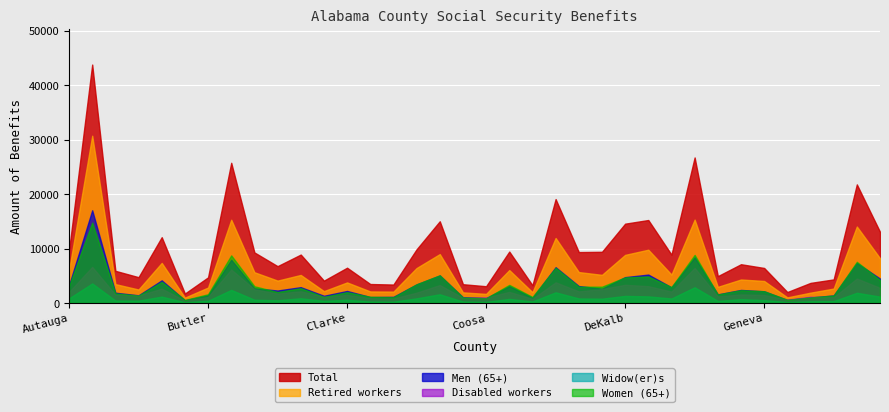

How many values in the Women (65+) series are below 2731?

18